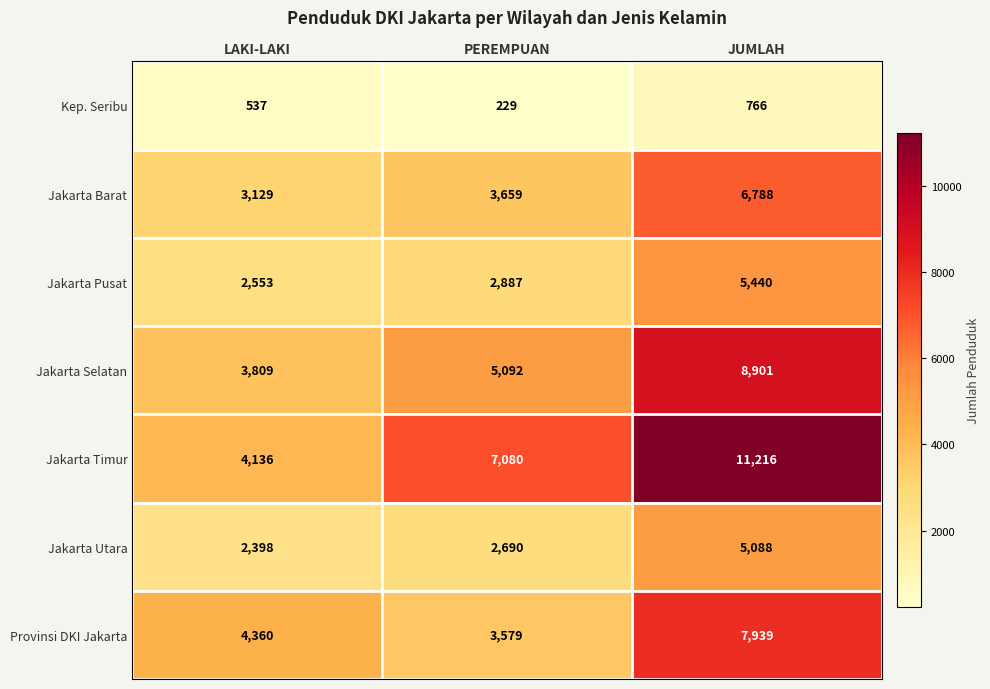

What is the difference between the second highest and minimum values in the Kep. Seribu series?

308